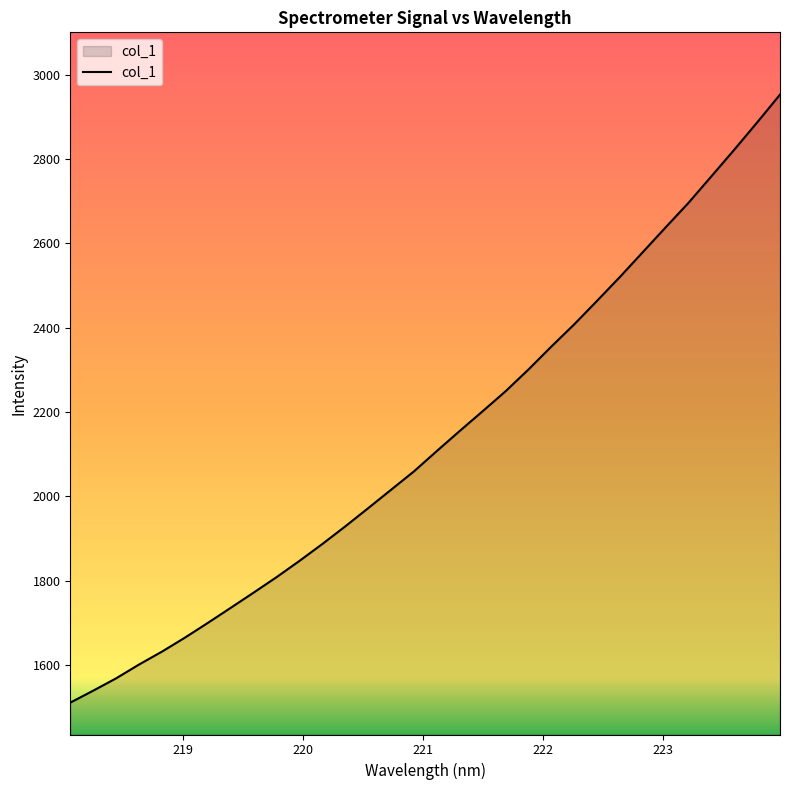

Count the number of data series in this chart.

1